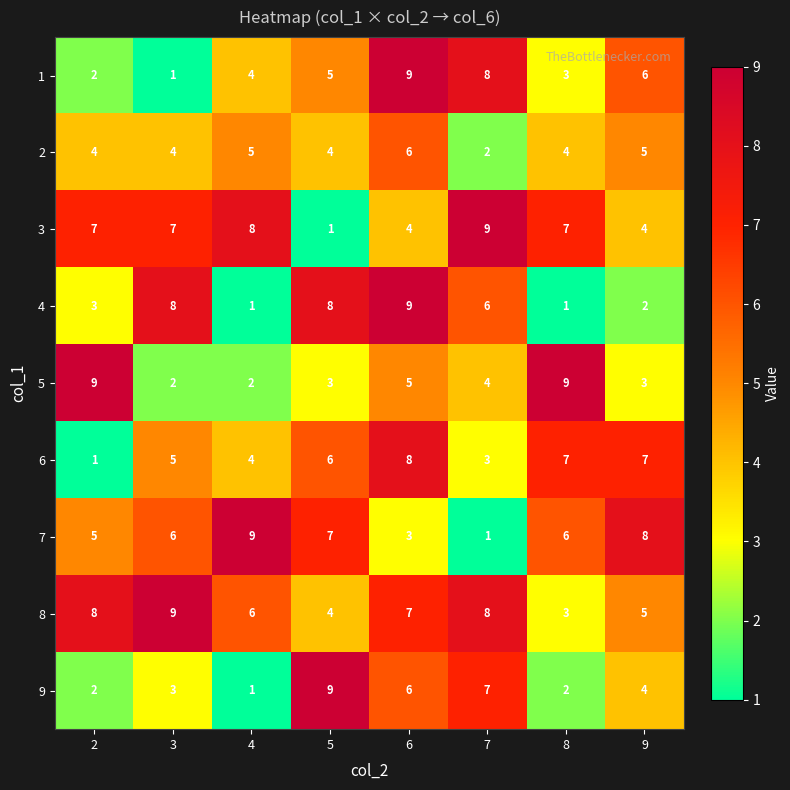

What is the spread (max minus min) of values at 9?

6